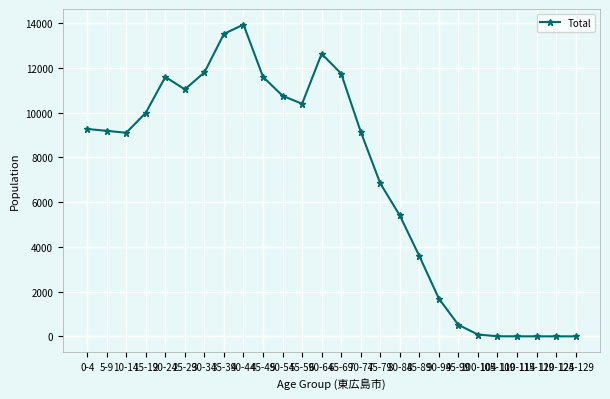

What is the sum of the values at 40-44 and 20-24?

25520